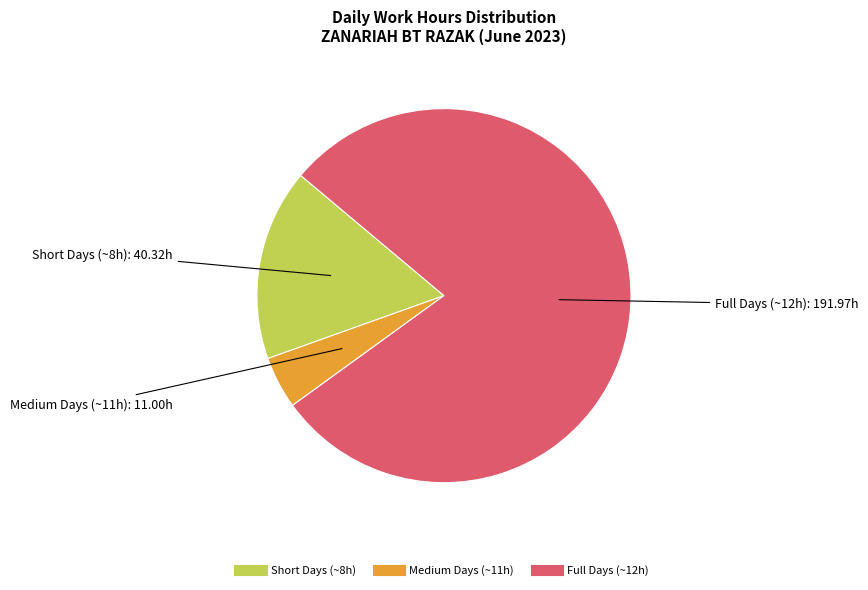

How many segments does this pie chart have?

3